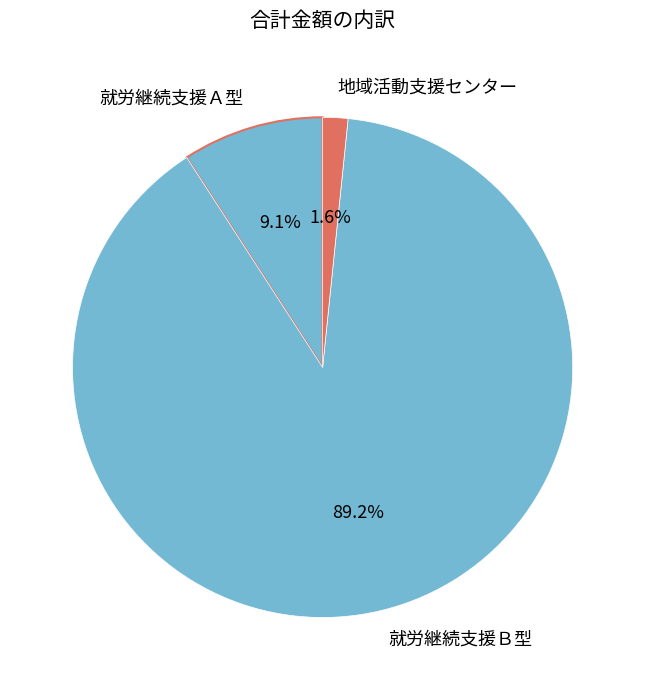

To the nearest percent, what is the difference between the 就労継続支援Ｂ型 and 地域活動支援センター slice percentages?

88%